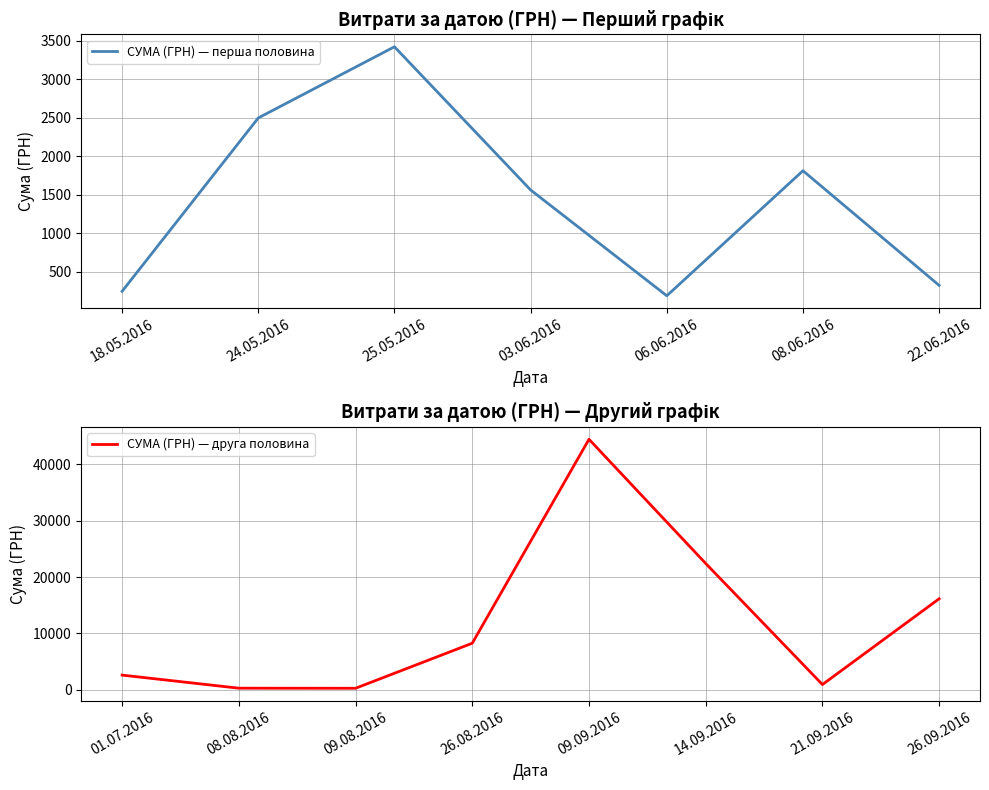

Is it true that the value at 06.06.2016 is 294.6?

False